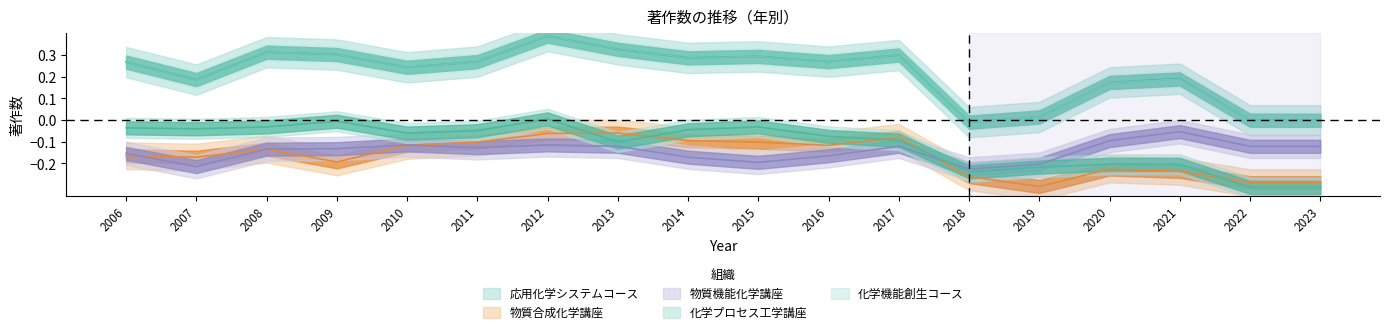

What is the difference between the maximum and minimum values in the 応用化学システムコース series?

0.4